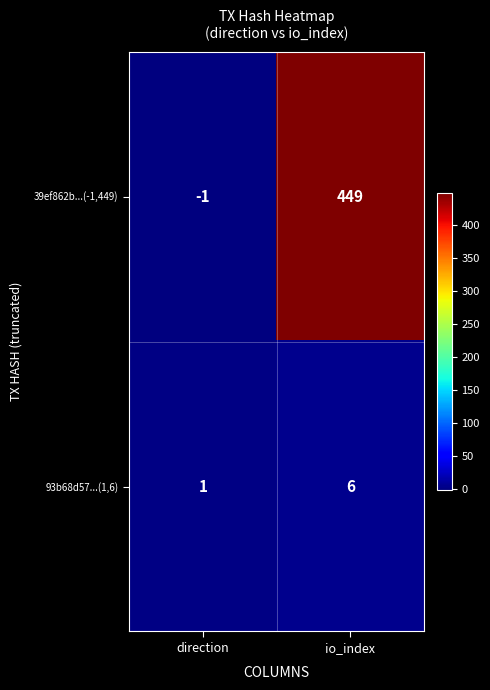

Read the 39ef862b...(-1,449) value at io_index, to the nearest 50.

450